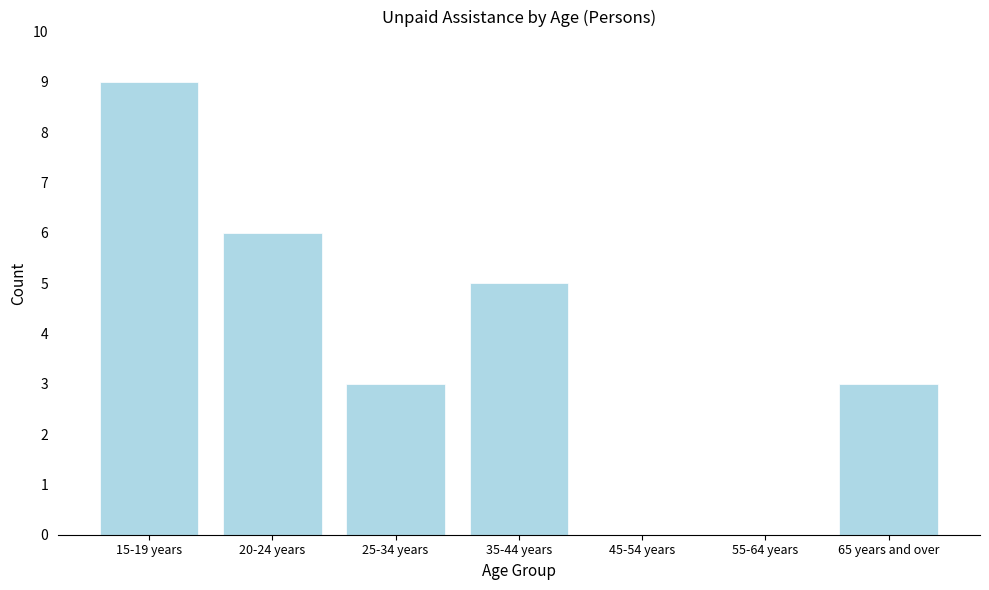

Reading right to left, list all the values displayed in this chart.

65 years and over=3	55-64 years=0	45-54 years=0	35-44 years=5	25-34 years=3	20-24 years=6	15-19 years=9